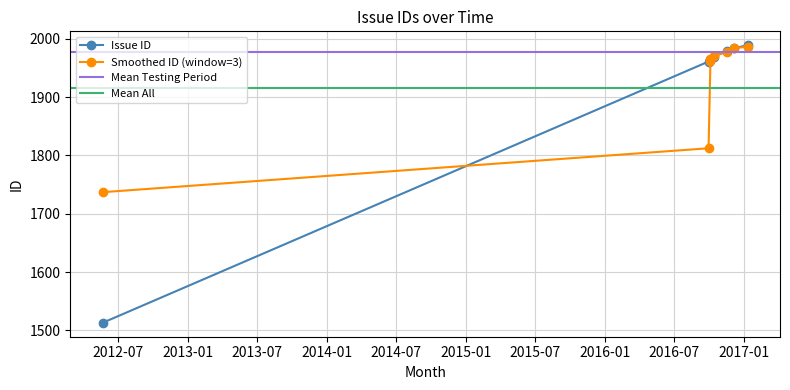

What is the label of the 5th point from the left?

2016-10-13